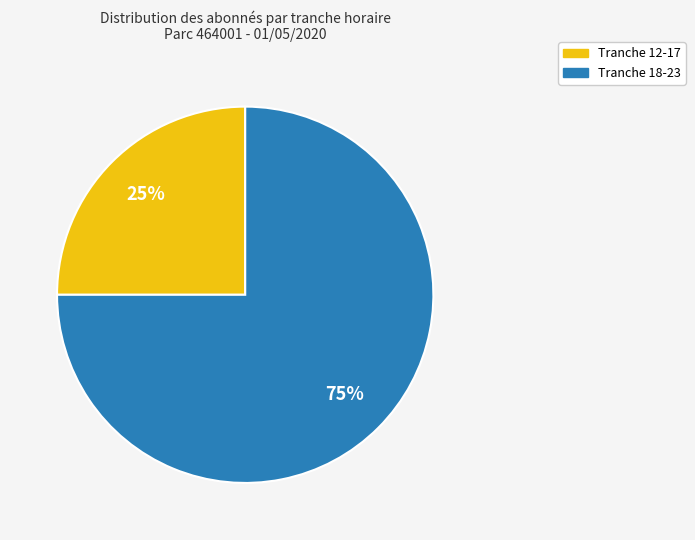

To the nearest percent, what is the difference between the largest and smallest slice percentages?

50%